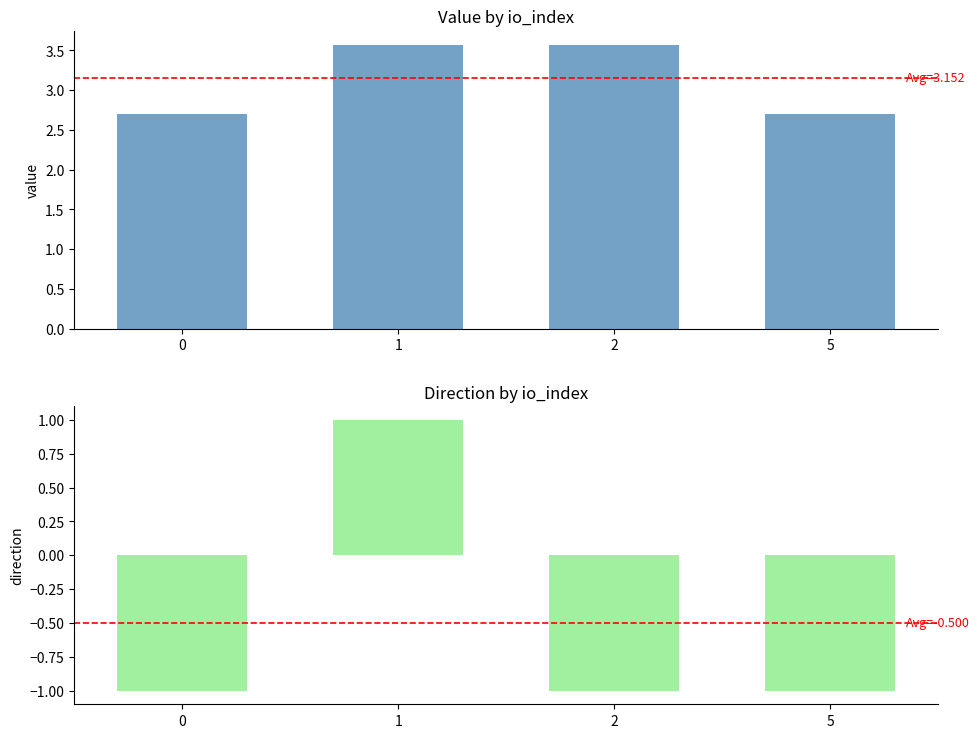

How many groups of bars are there?

4